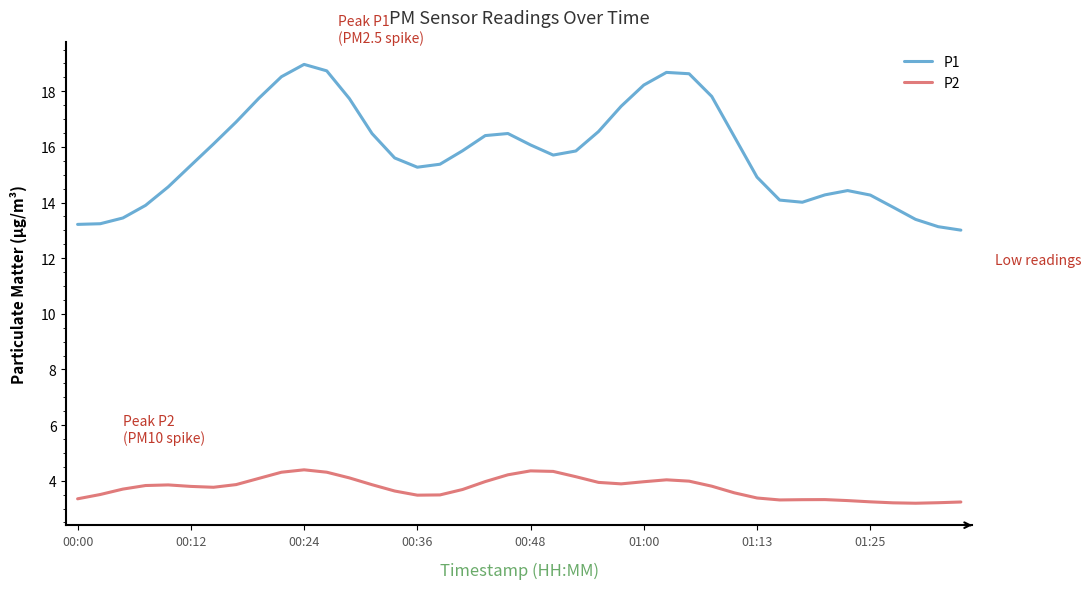

What is the difference between the maximum and minimum values in the P2 series?

1.2